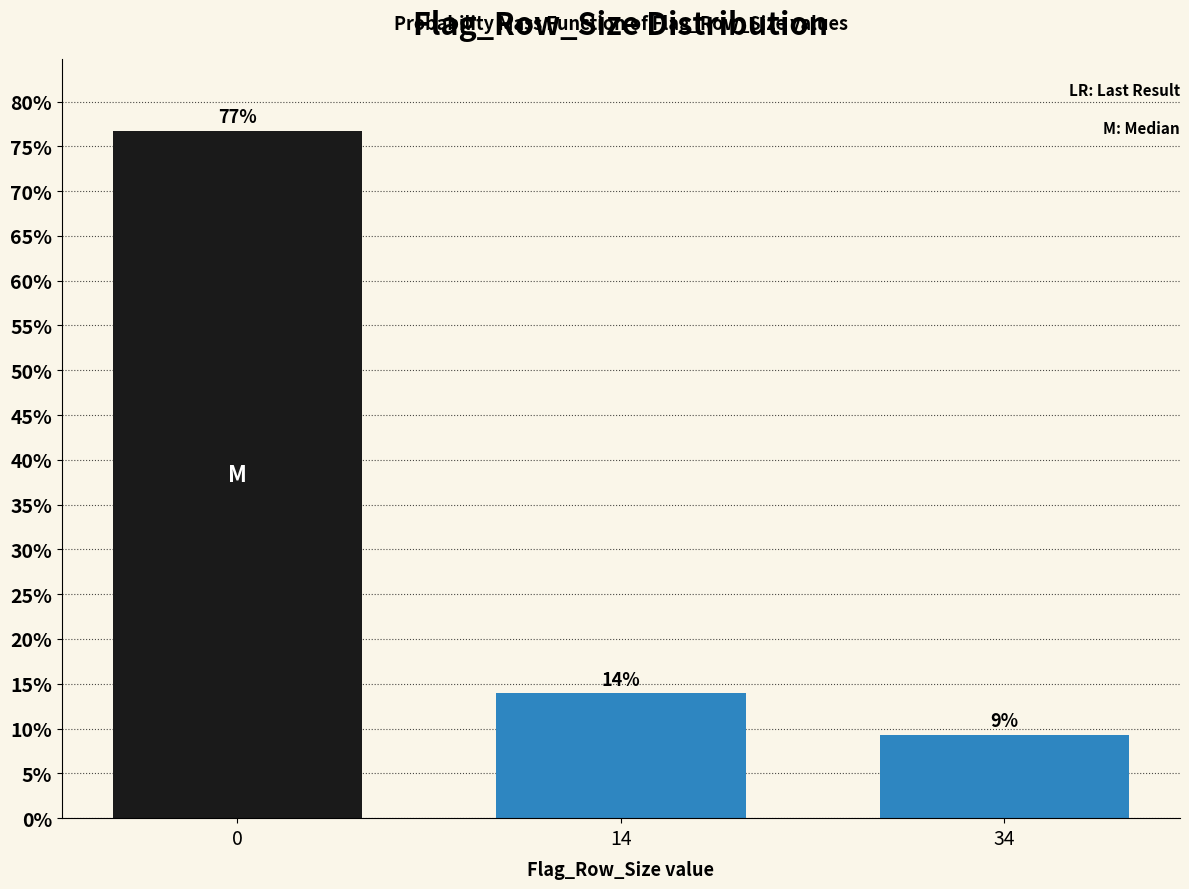

What is the maximum value shown in the chart?

76.7